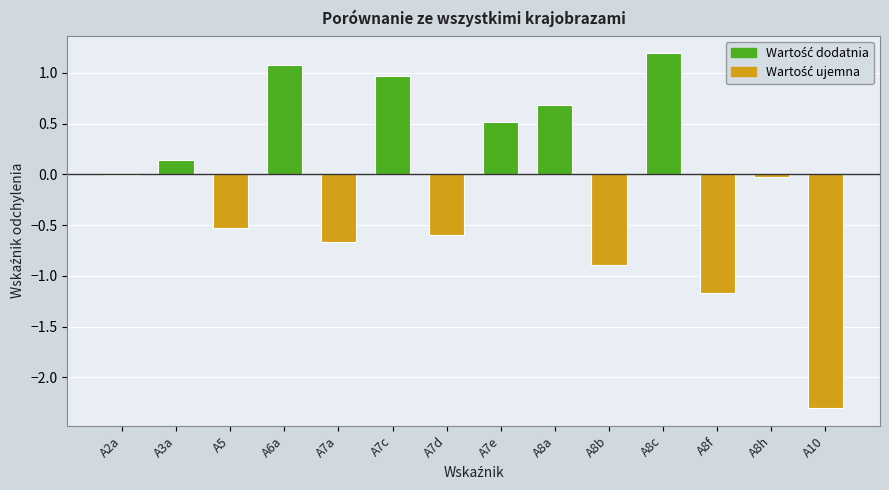

Count the number of categories in the chart.

14